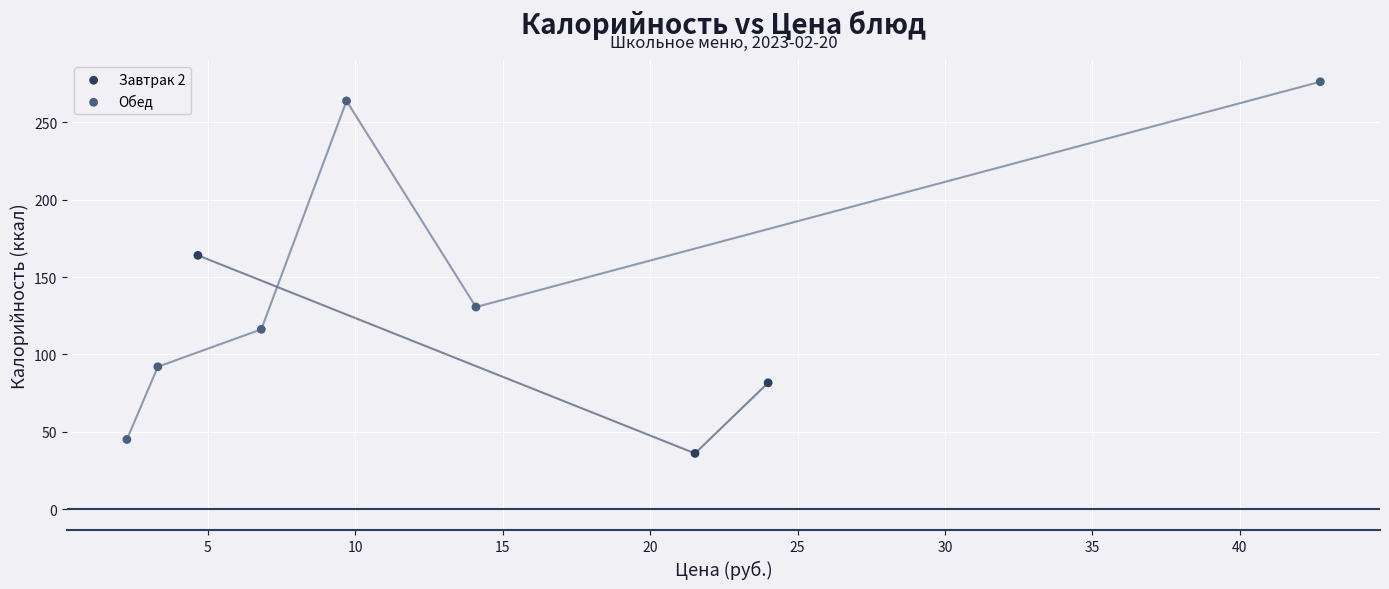

Which series reaches the maximum Y coordinate?

Обед